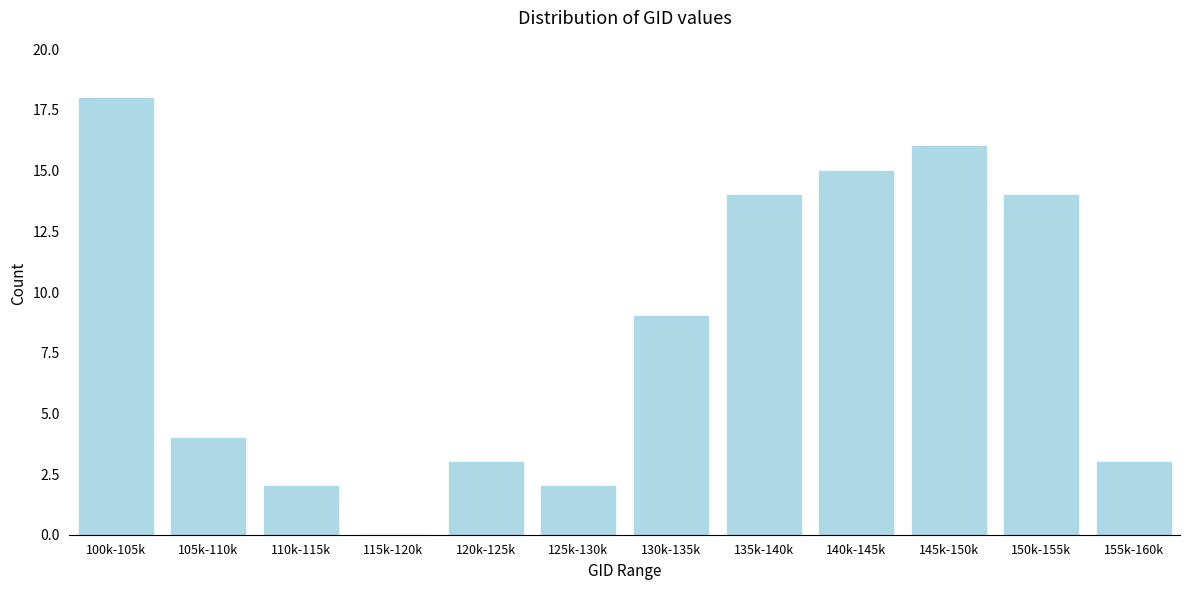

Reading right to left, what are all the values shown in this chart?

155k-160k=3	150k-155k=14	145k-150k=16	140k-145k=15	135k-140k=14	130k-135k=9	125k-130k=2	120k-125k=3	115k-120k=0	110k-115k=2	105k-110k=4	100k-105k=18